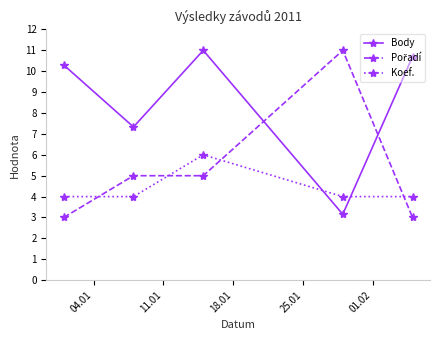

What is the difference between the maximum and minimum values in the Koef. series?

2.0